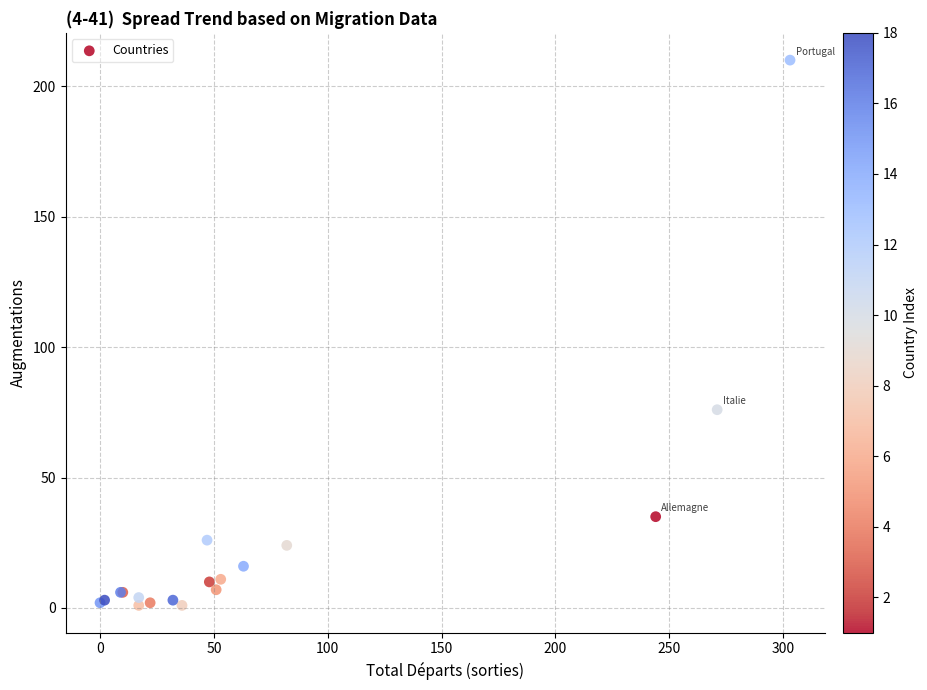

What Y value in the scatter plot is closest to 105?

76